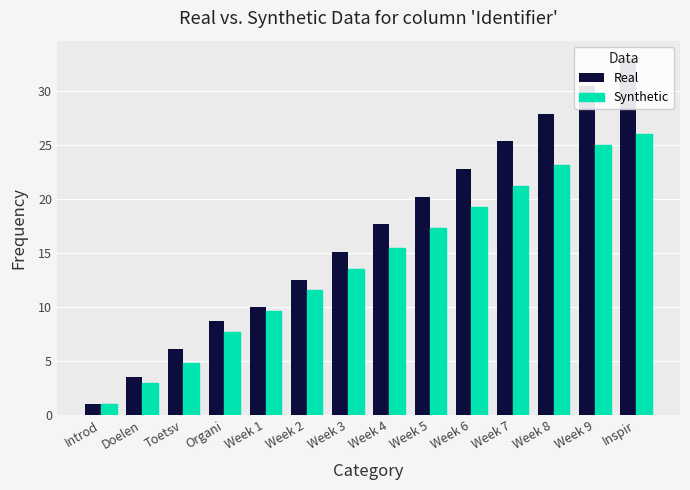

How many values in the Synthetic series exceed 15?

7